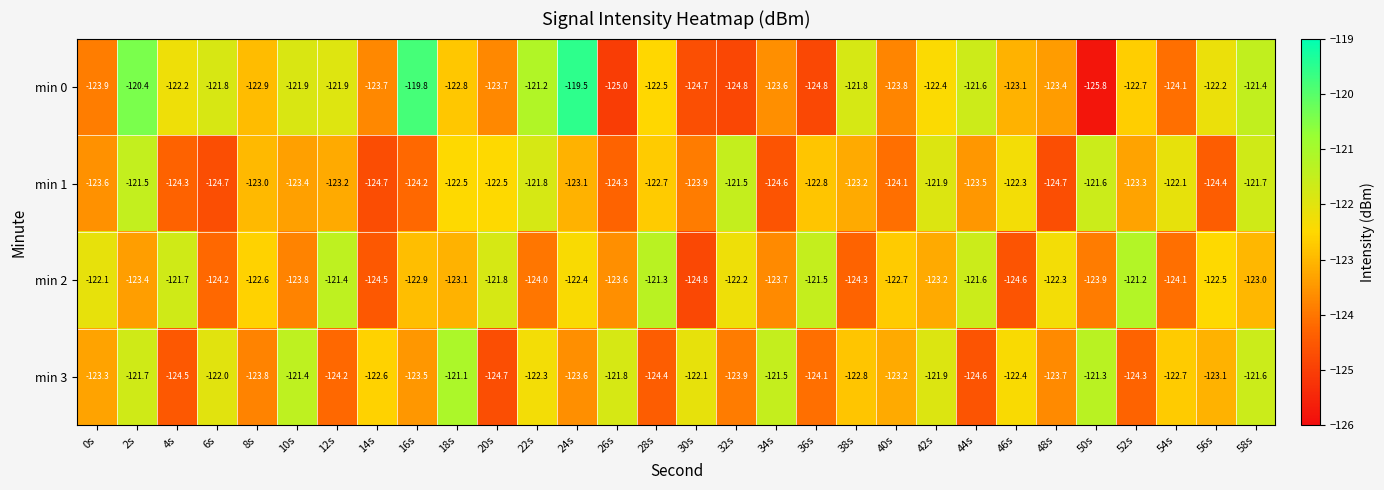

What is the difference between the highest and lowest values at 16s?

4.4